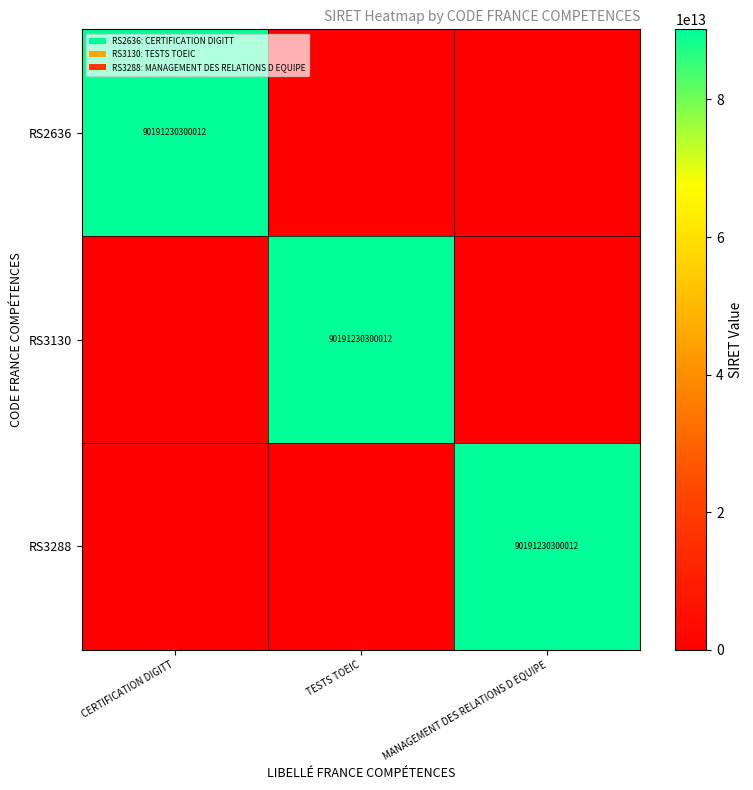

Is it true that RS3130 equals 55945601202245 at TESTS TOEIC?

False